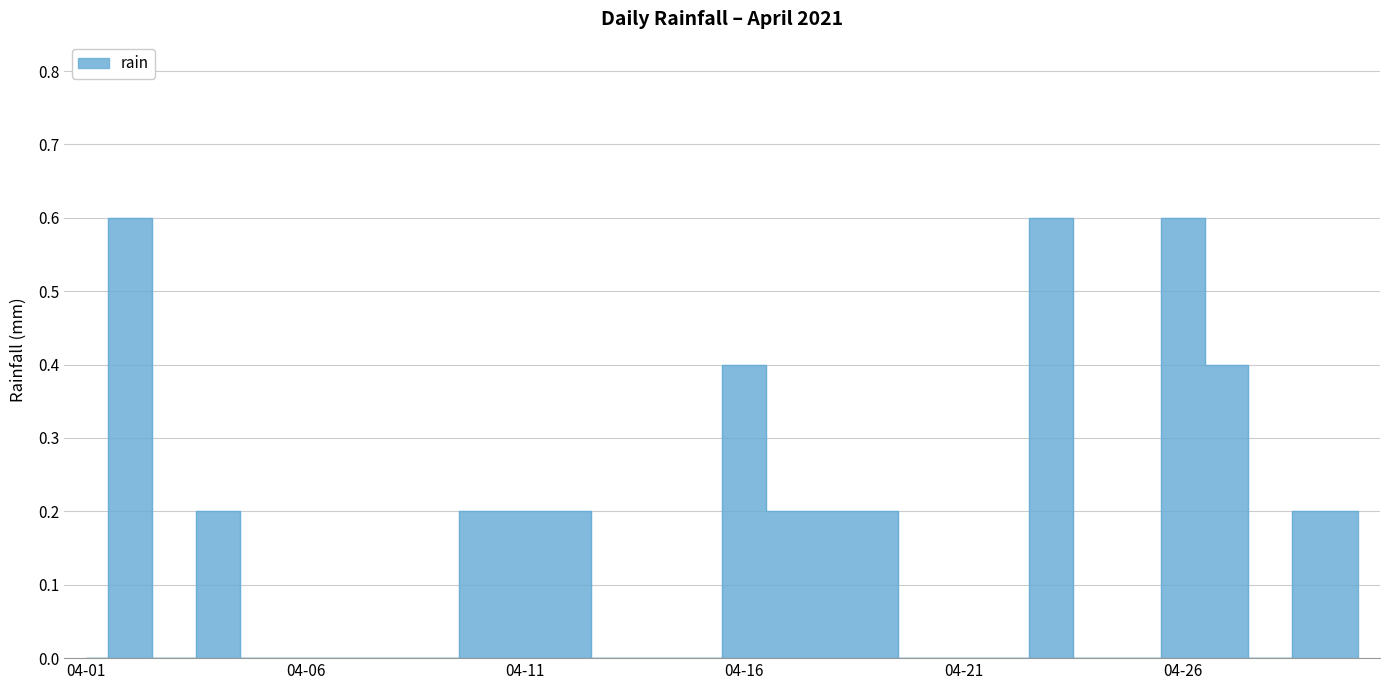

Which category has the highest value across all series?

2021-04-02